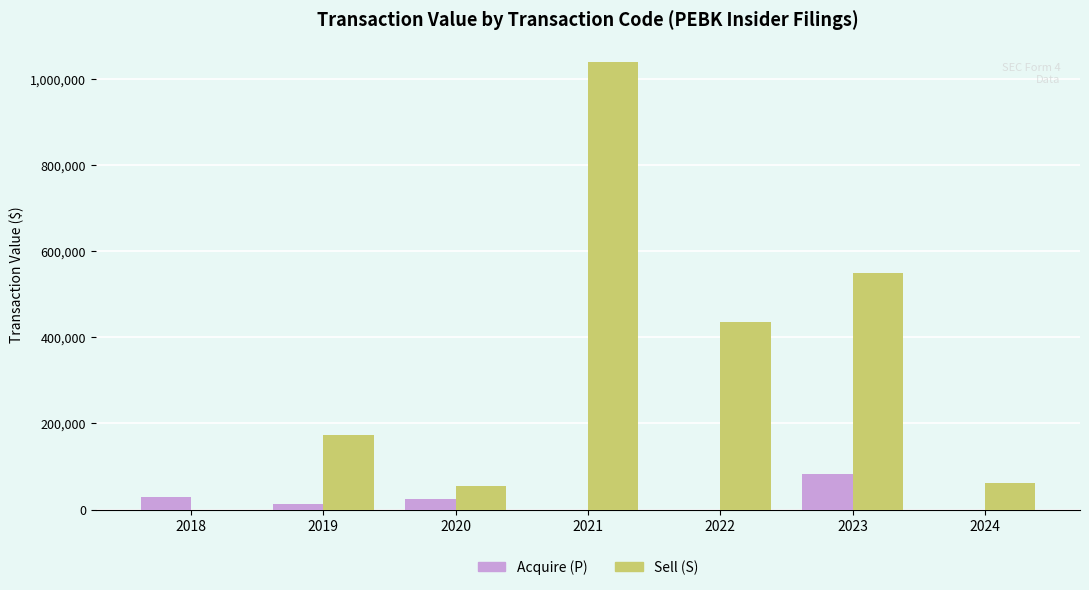

Is it true that Sell (S) equals 107808 at 2024?

False